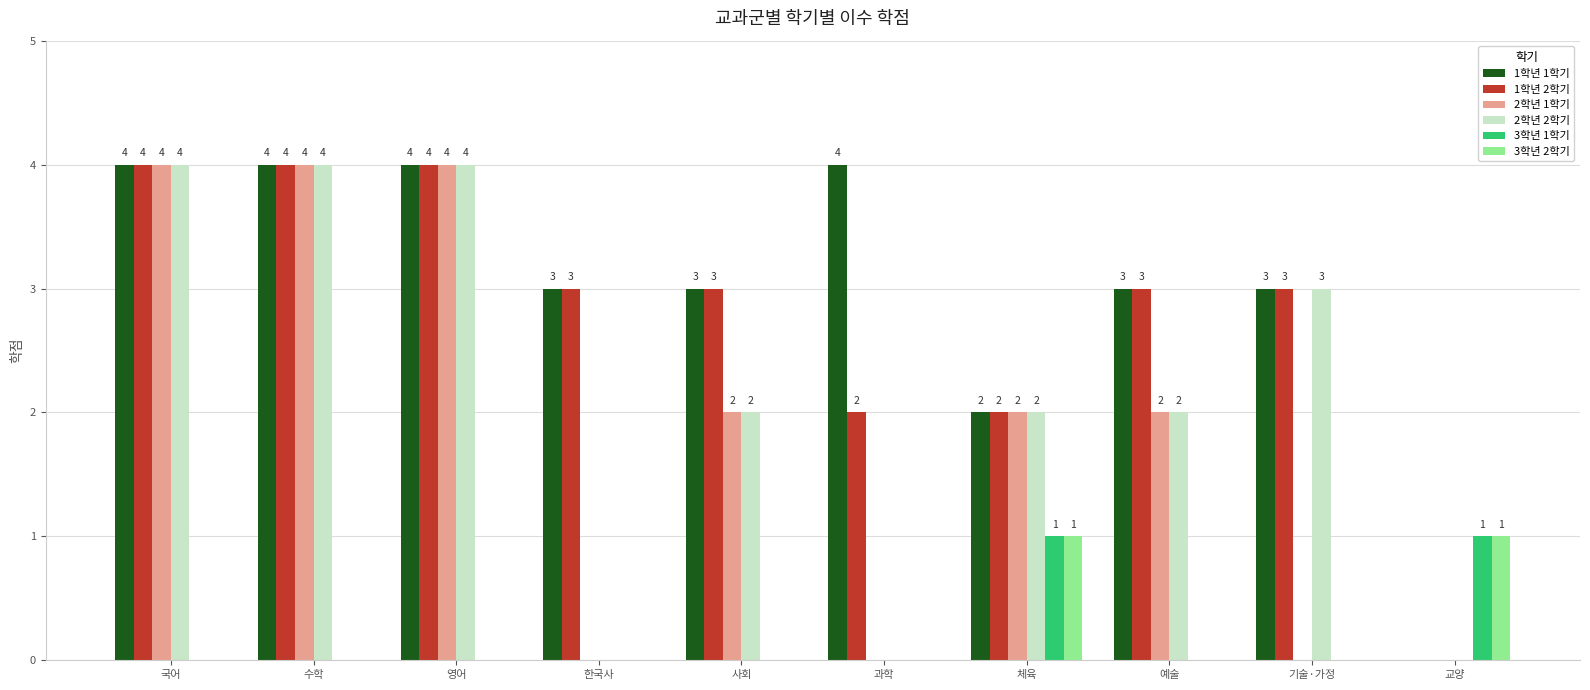

At which label does 1학년 1학기 first exceed 3?

국어